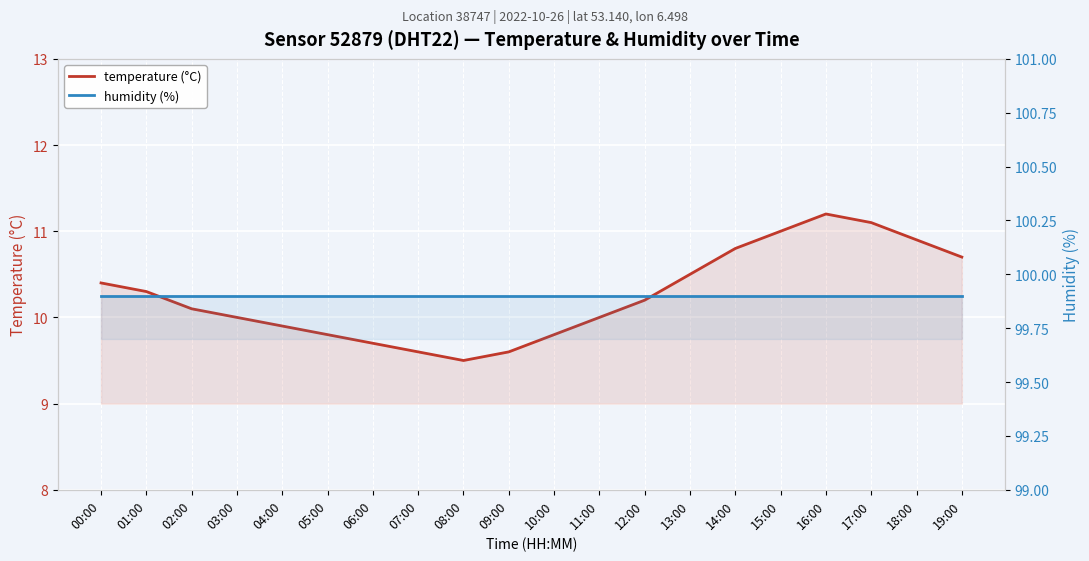

Which series has the largest range (max minus min)?

temperature (°C)